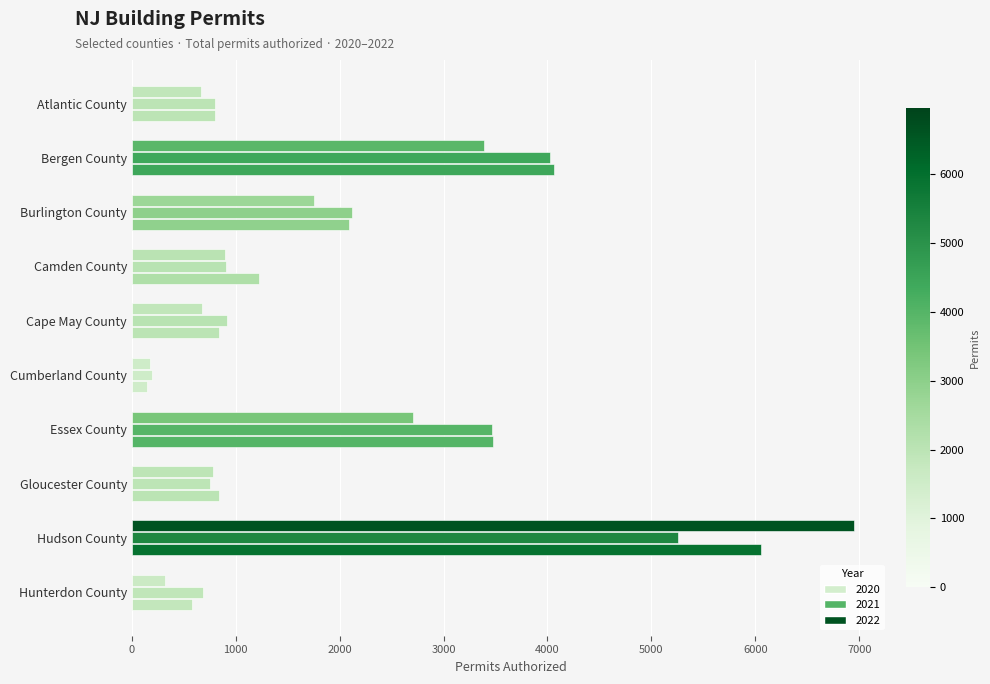

Read the 2022 value at Hudson County, to the nearest 10.

6060